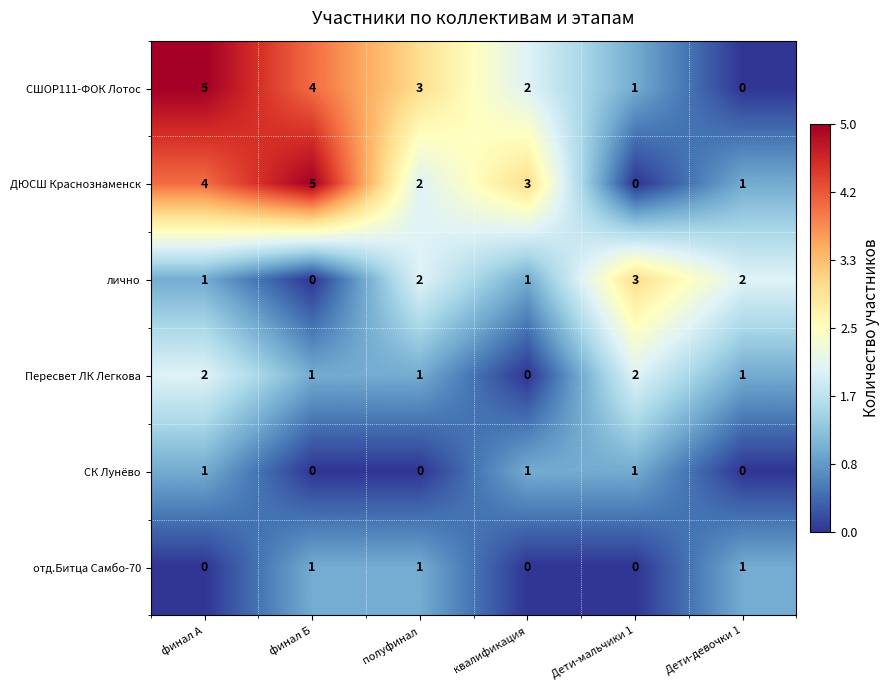

Is it true that ДЮСШ Краснознаменск equals 0 at Дети-девочки 1?

False